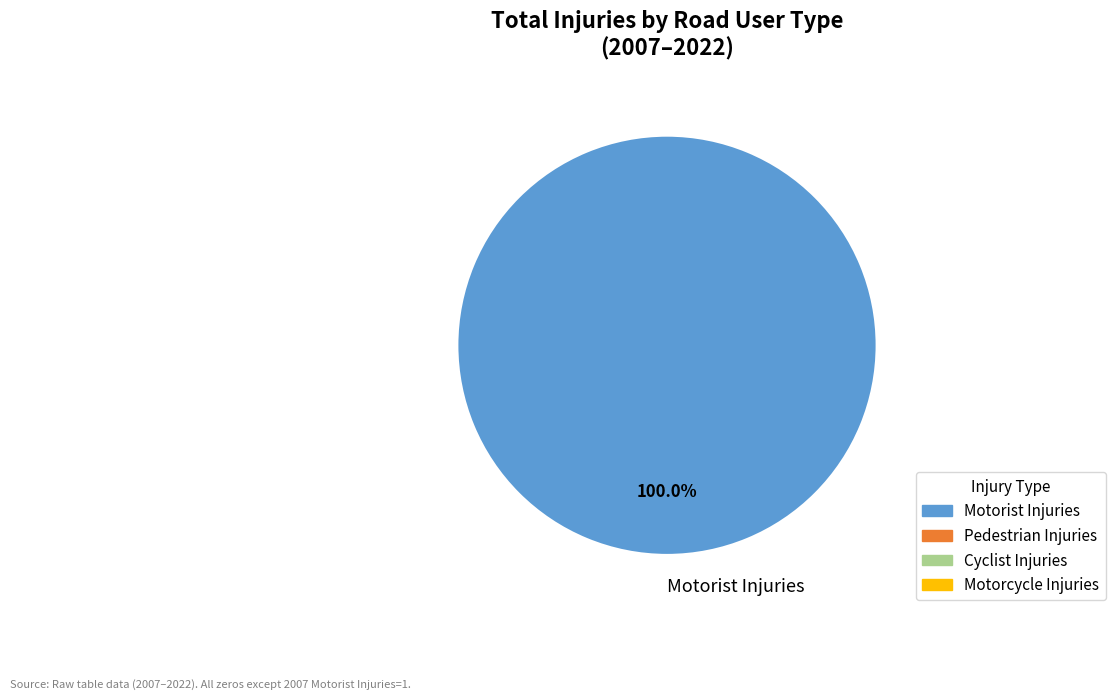

Rank the categories by value from lowest to highest.

Motorist Injuries